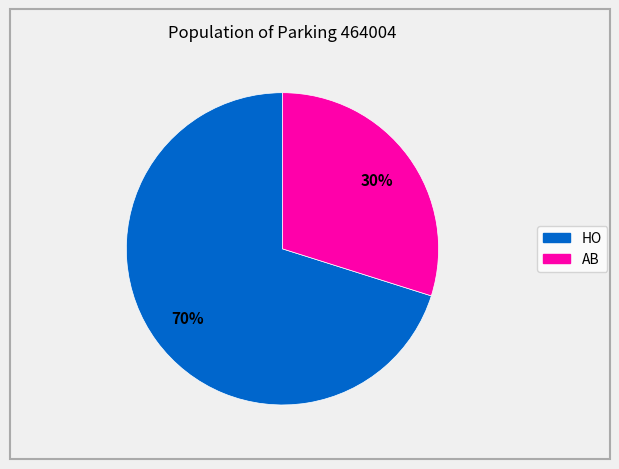

Count the number of slices in the pie.

2